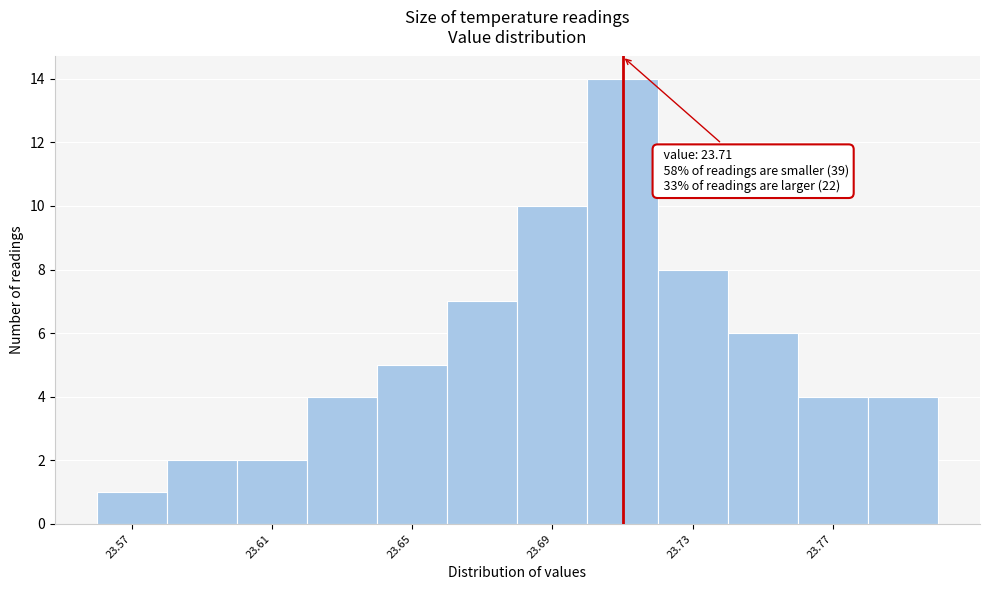

Which range on the x-axis has the tallest bar?

23.70 to 23.72